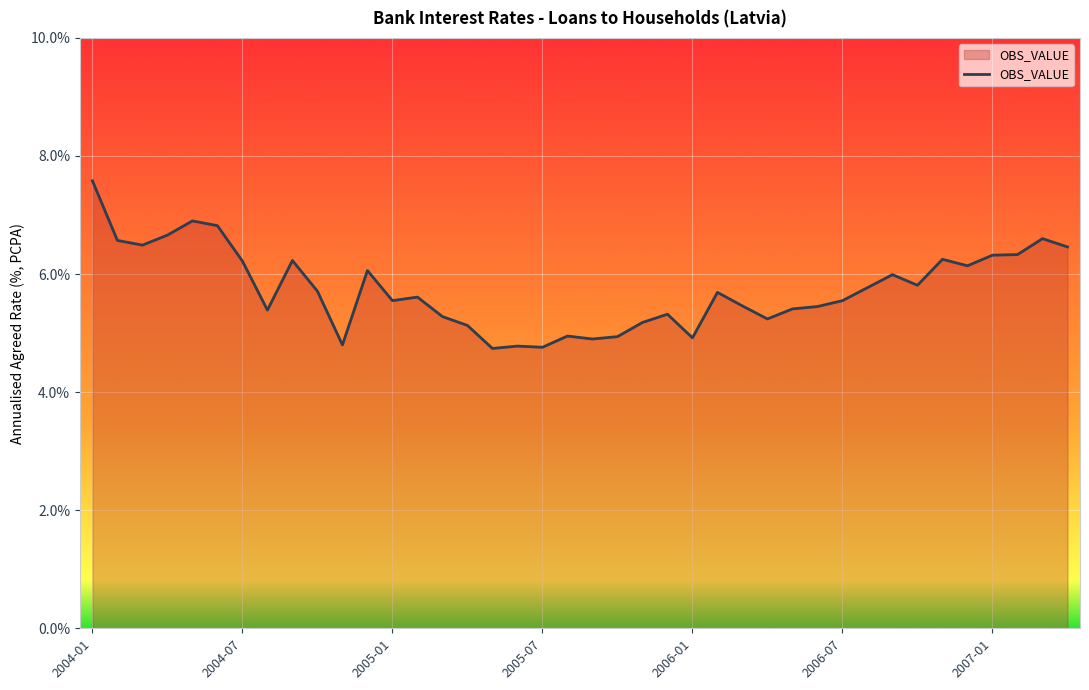

What is the minimum value shown in the chart?

4.7